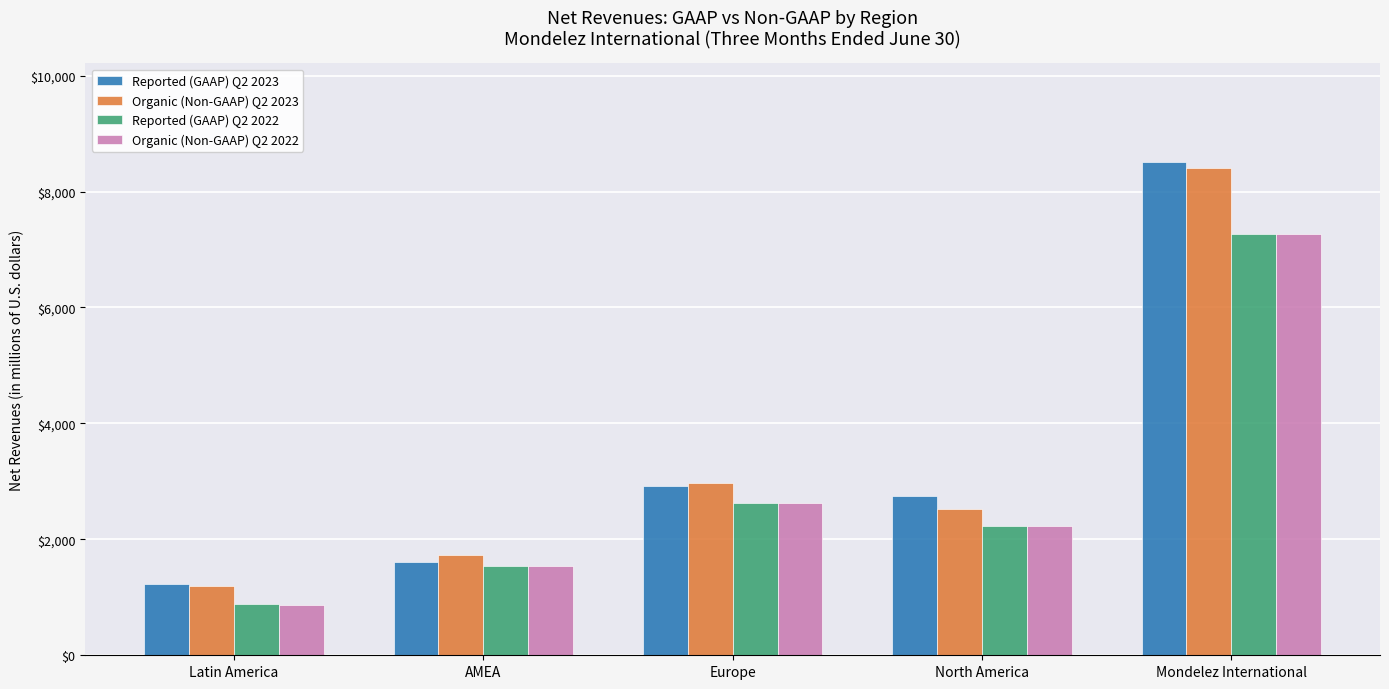

What is the total value across all series at Mondelez International?

31456